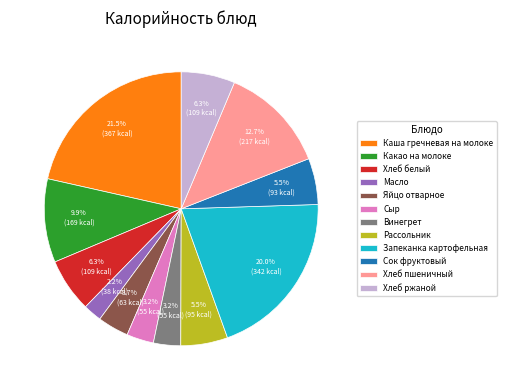

To the nearest percent, what percentage of the pie is Запеканка картофельная?

20%